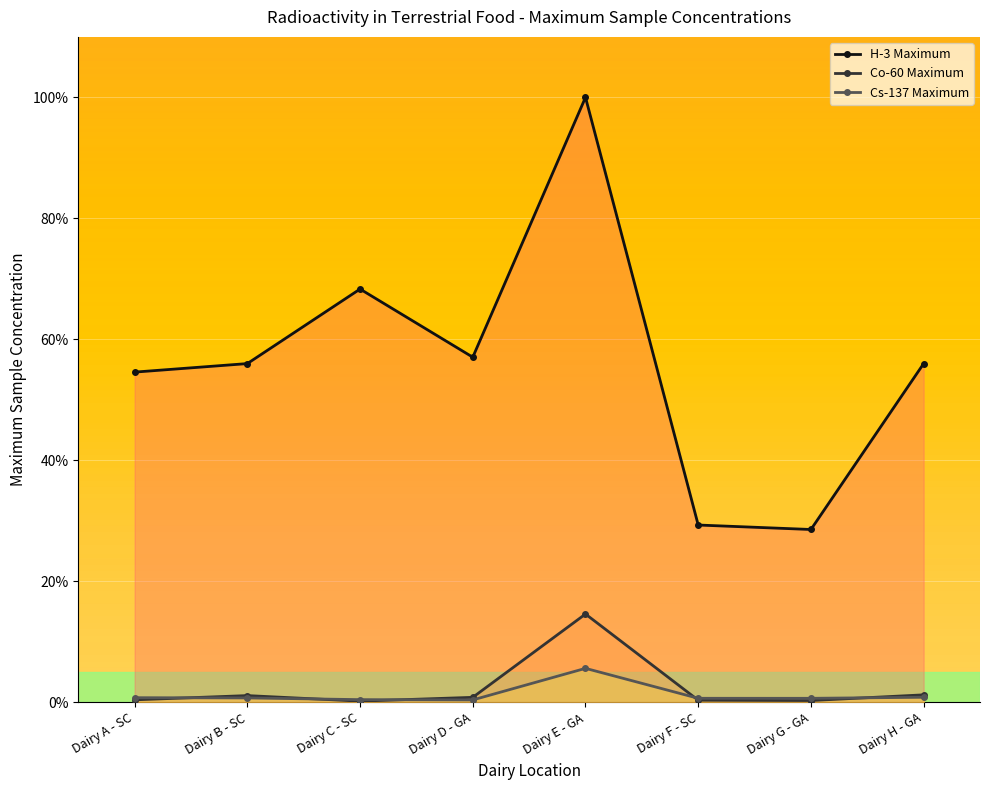

Reading left to right, what are all the values shown in this chart?

H-3 Maximum: Dairy A - SC=54.6	Dairy B - SC=56.0	Dairy C - SC=68.3	Dairy D - GA=57.0	Dairy E - GA=100.0	Dairy F - SC=29.3	Dairy G - GA=28.6	Dairy H - GA=56.0
Co-60 Maximum: Dairy A - SC=0.4	Dairy B - SC=1.1	Dairy C - SC=0.2	Dairy D - GA=0.8	Dairy E - GA=14.6	Dairy F - SC=0.3	Dairy G - GA=0.3	Dairy H - GA=1.2
Cs-137 Maximum: Dairy A - SC=0.7	Dairy B - SC=0.7	Dairy C - SC=0.4	Dairy D - GA=0.4	Dairy E - GA=5.6	Dairy F - SC=0.6	Dairy G - GA=0.6	Dairy H - GA=0.8